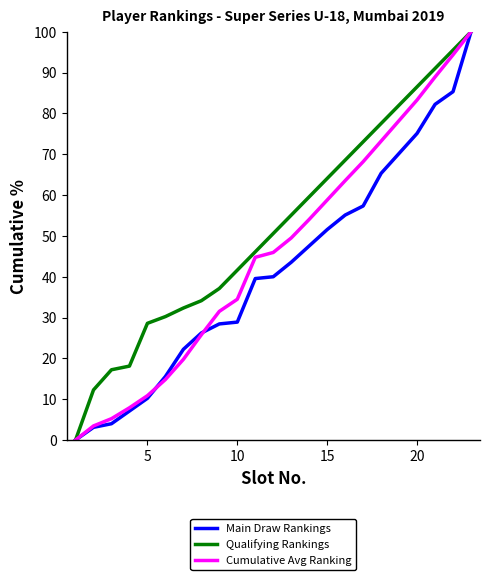

What is the highest value of the Main Draw Rankings series?

100.0